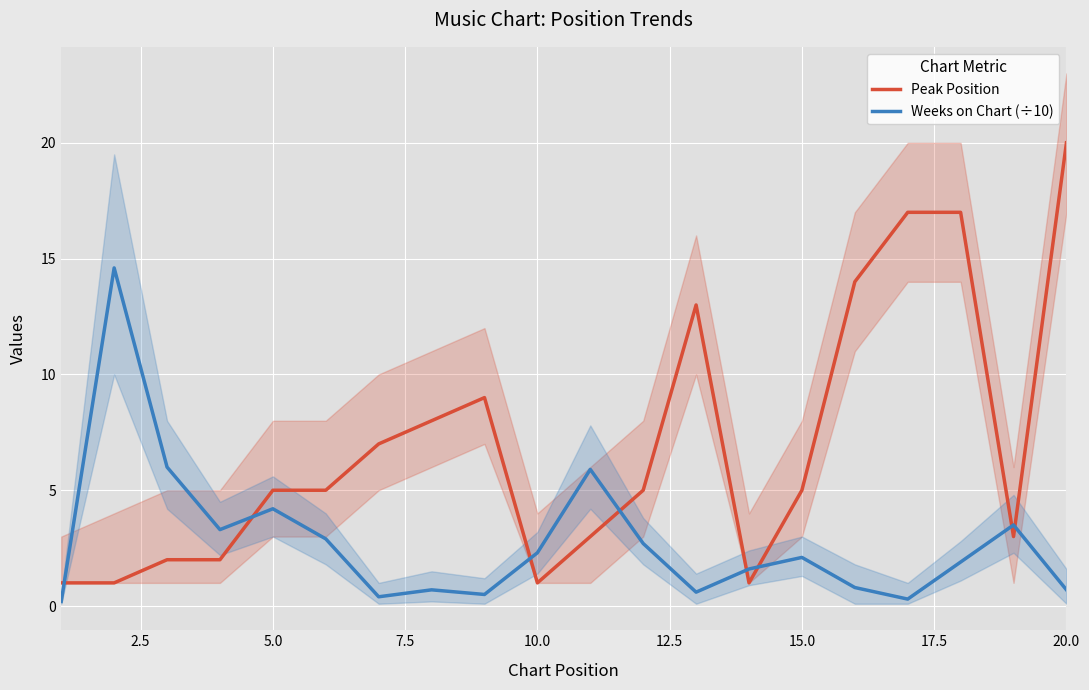

What are all the series names shown in the legend?

Peak Position, Weeks on Chart (÷10)